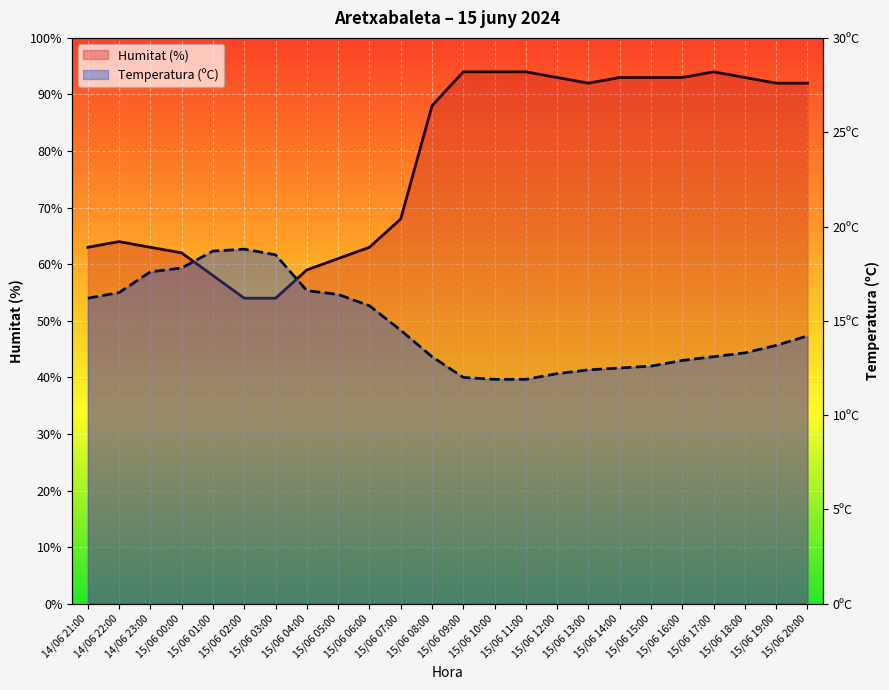

Which series has the largest total across all categories?

Humitat (%)